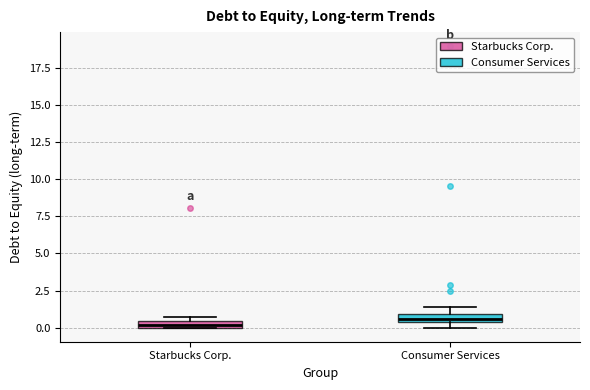

Where is the lower edge of the box for Consumer Services on the y-axis? The values are not printed on the chart, so give them approximately, as read against the axis.

0.5